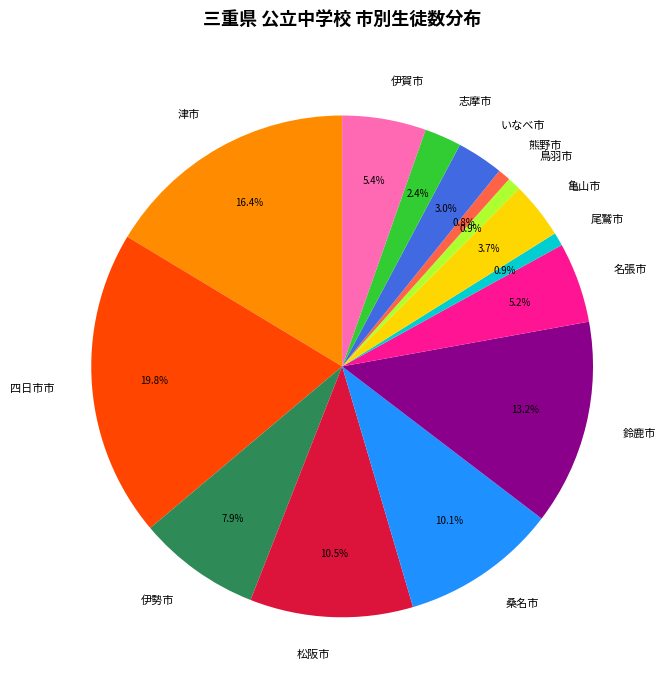

To the nearest percent, what is the average slice percentage?

7%